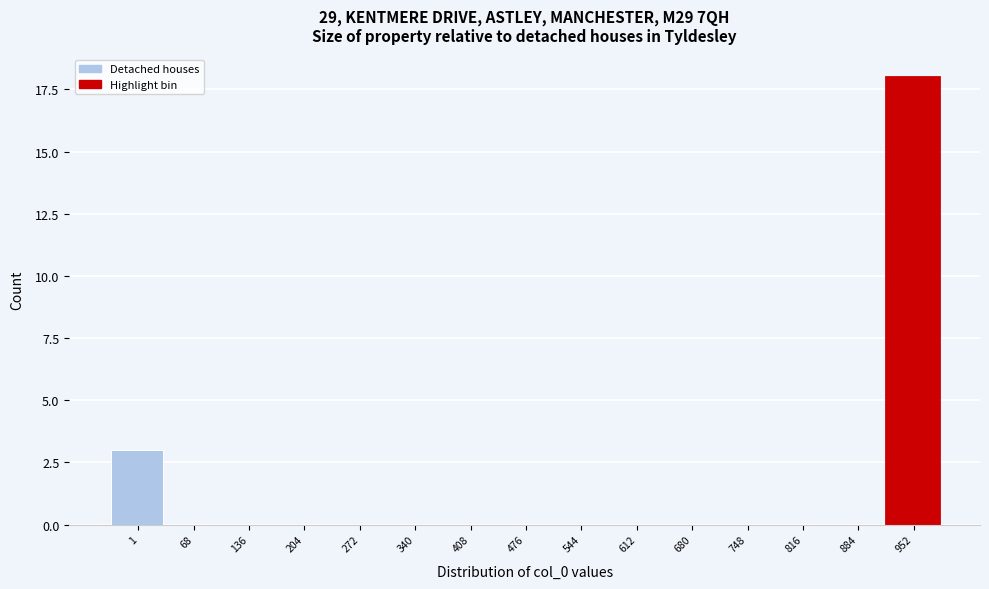

Reading left to right, extract all data points from this chart.

1=3	68=0	136=0	204=0	272=0	340=0	408=0	476=0	544=0	612=0	680=0	748=0	816=0	884=0	952=18